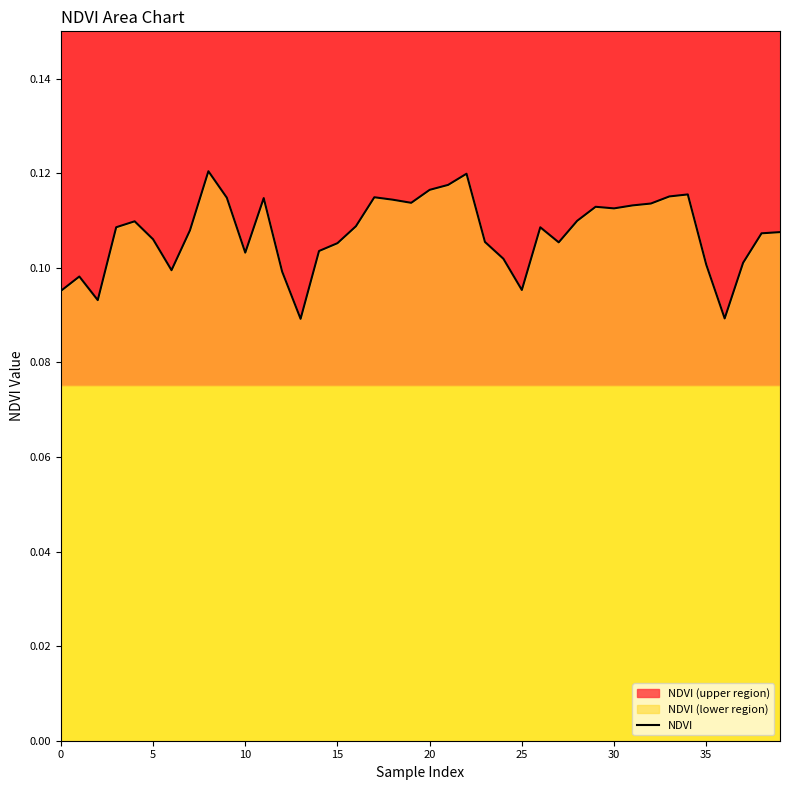

True or false: the data shows 0.1 at 15.

True